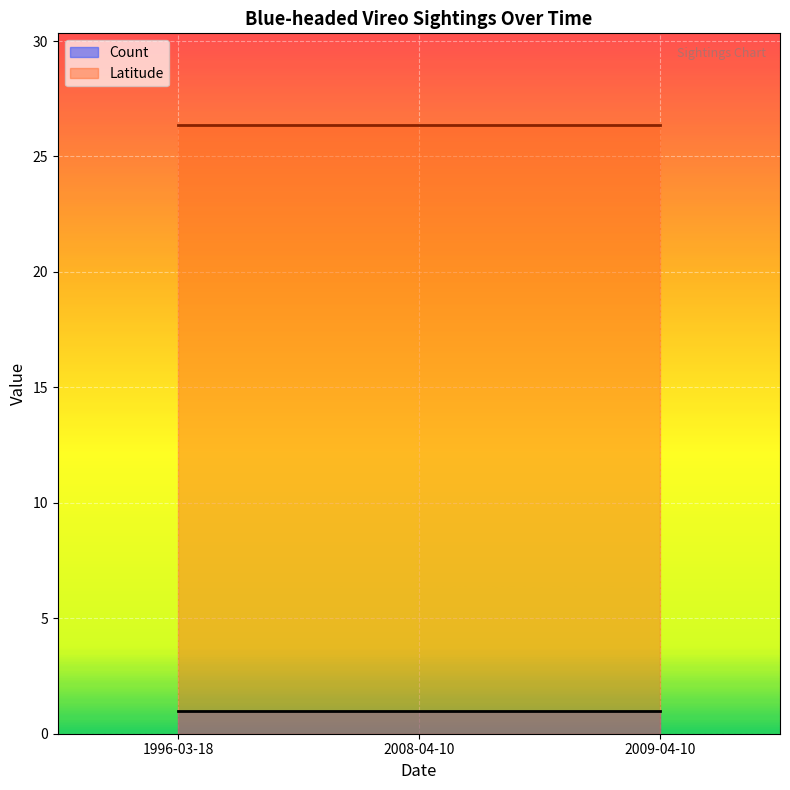

What is the label of the 3rd point from the left?

2009-04-10